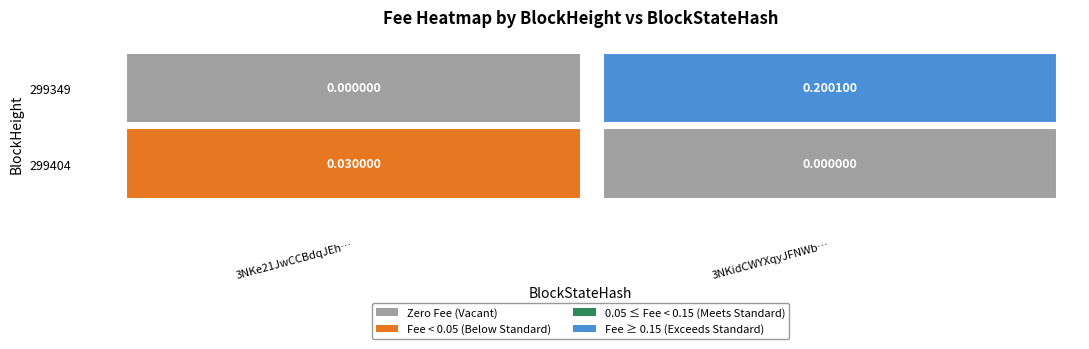

What is the spread (max minus min) of values at 299349?

0.2